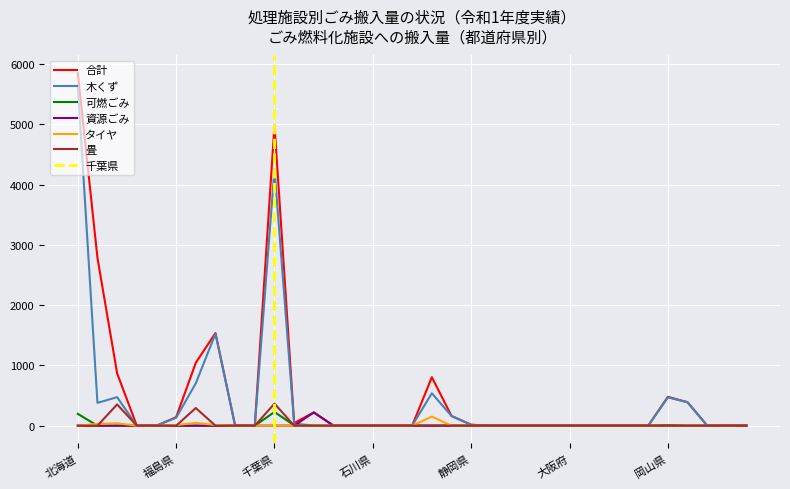

Reading left to right, extract all data points from this chart.

合計: 5853	2786	869	0	0	141	1044	1538	0	0	4995	44	220	0	0	0	0	0	805	161	15	0	0	0	0	0	0	0	0	0	479	389	0	0	0
木くず: 5657	379	473	0	0	132	704	1527	0	0	4261	35	0	0	0	0	0	0	538	161	15	0	0	0	0	0	0	0	0	0	469	389	0	0	0
可燃ごみ: 196	0	0	0	0	0	0	0	0	0	227	6	0	0	0	0	0	0	0	0	0	0	0	0	0	0	0	0	0	0	10	0	0	0	0
資源ごみ: 0	0	0	0	0	0	0	0	0	0	0	0	220	0	0	0	0	0	0	0	0	0	0	0	0	0	0	0	0	0	0	0	0	0	0
タイヤ: 0	30	40	0	0	9	47	11	0	0	0	0	0	0	0	0	0	0	151	0	0	0	0	0	0	0	0	0	0	0	0	0	0	0	0
畳: 0	0	353	0	0	0	293	0	0	0	367	0	0	0	0	0	0	0	0	0	0	0	0	0	0	0	0	0	0	0	0	0	0	0	0